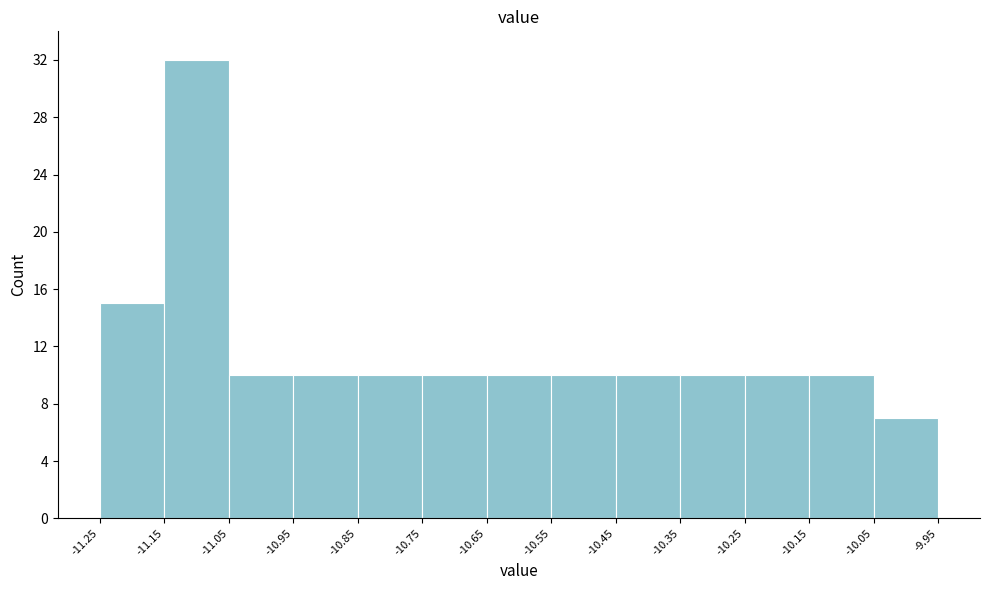

Which range on the x-axis has the tallest bar?

-11.15 to -11.05